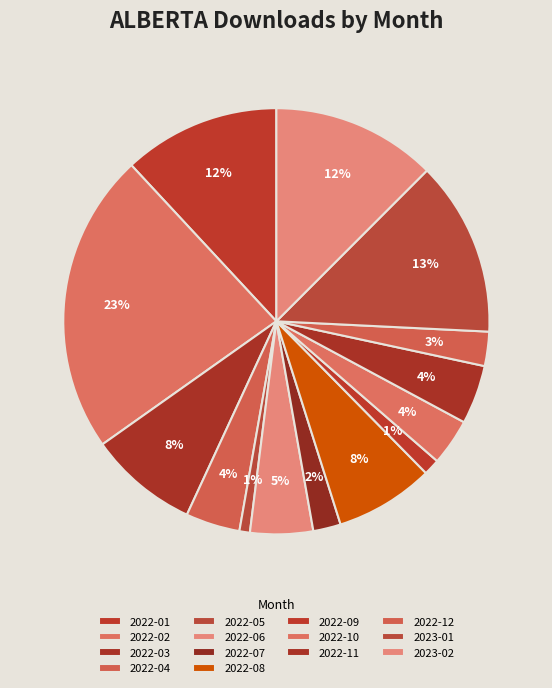

How many slices are in this pie chart?

14